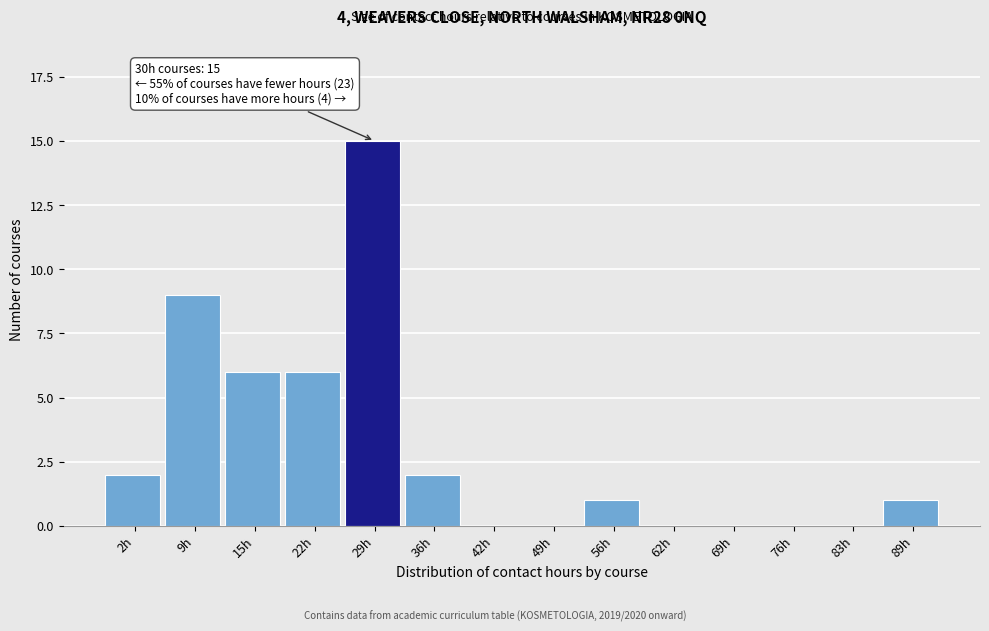

Reading left to right, what are all the values shown in this chart?

2h=2	9h=9	15h=6	22h=6	29h=15	36h=2	42h=0	49h=0	56h=1	62h=0	69h=0	76h=0	83h=0	89h=1